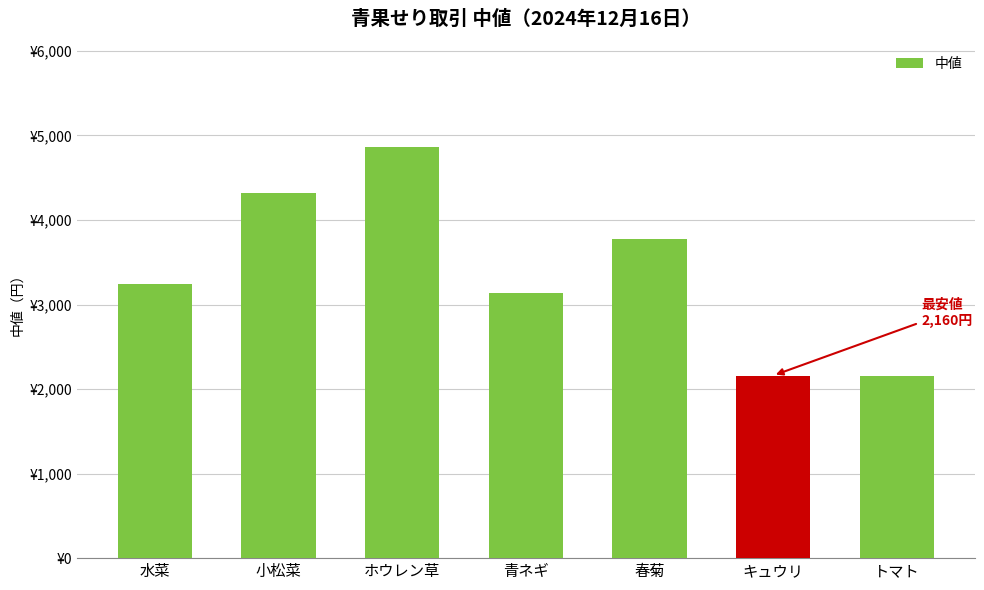

Does the chart contain any negative values?

No